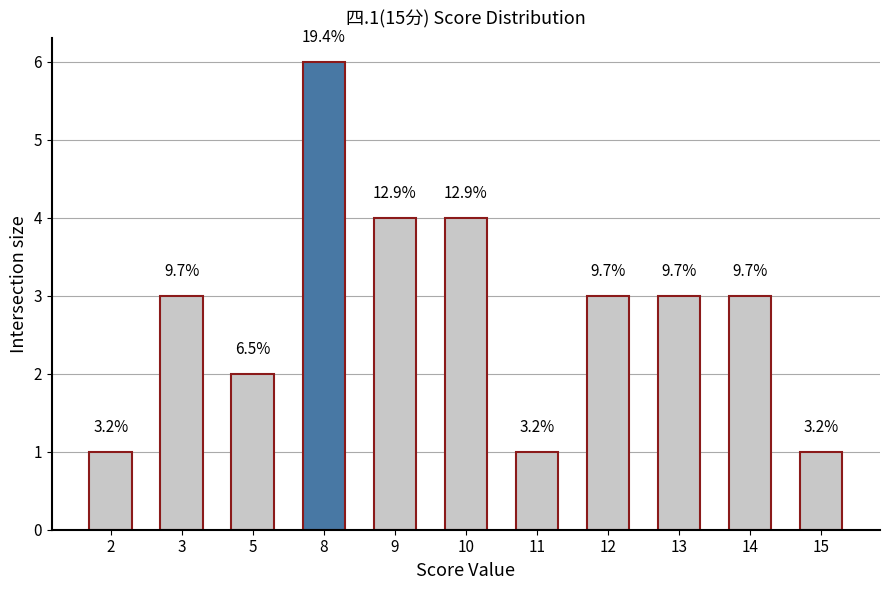

Where is the data nearest to the value 3?

3